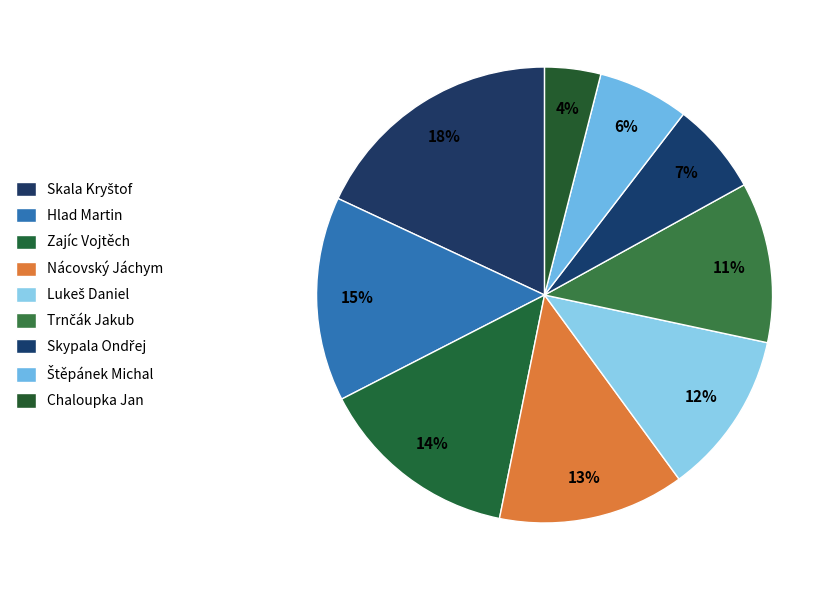

What is the change in value from Zajíc Vojtěch to Lukeš Daniel?

-25